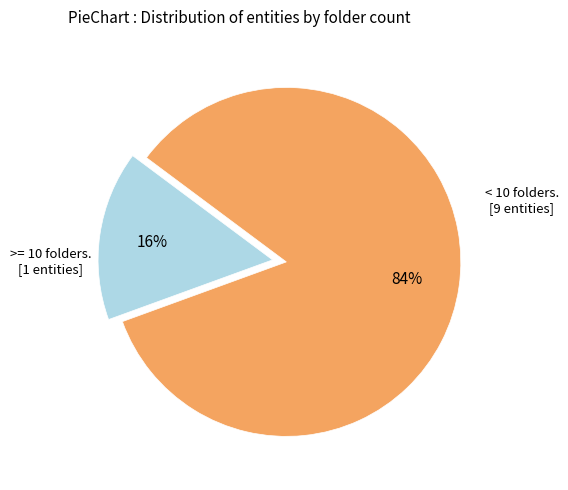

Does any single category account for the majority?

Yes